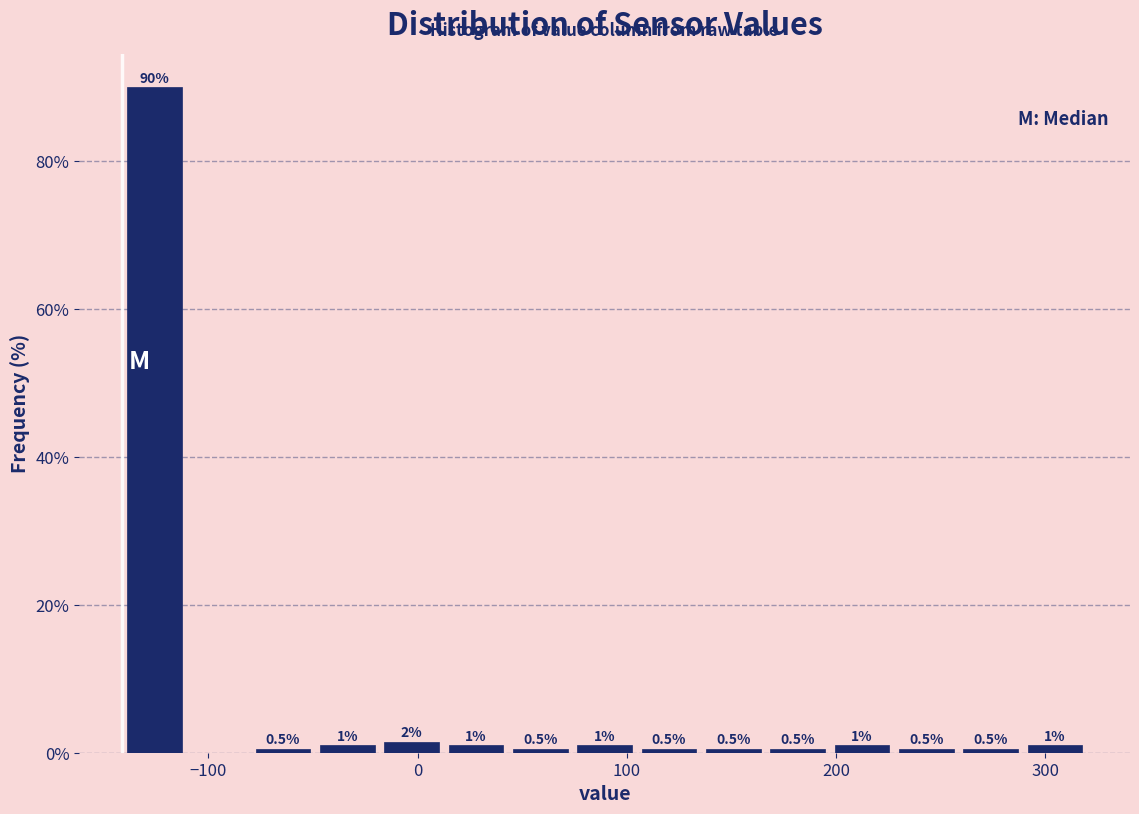

Read against the x-axis, roughly where is the centre of the tallest bar?

-130